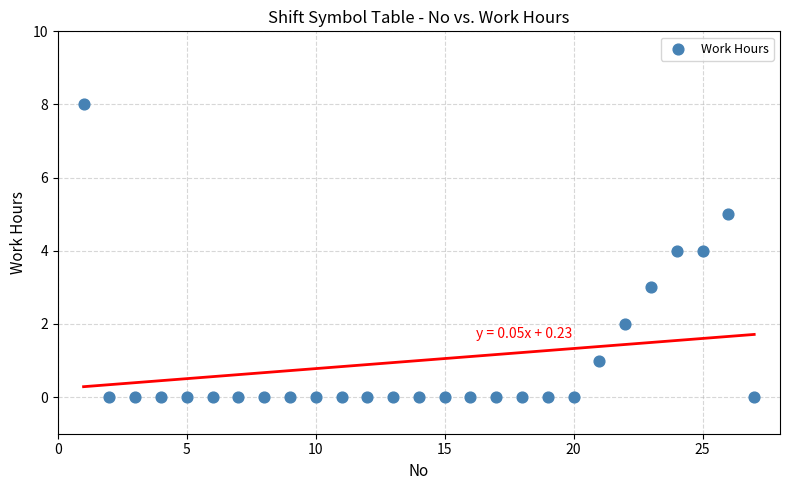

What is the range of X values (max minus min)?

26